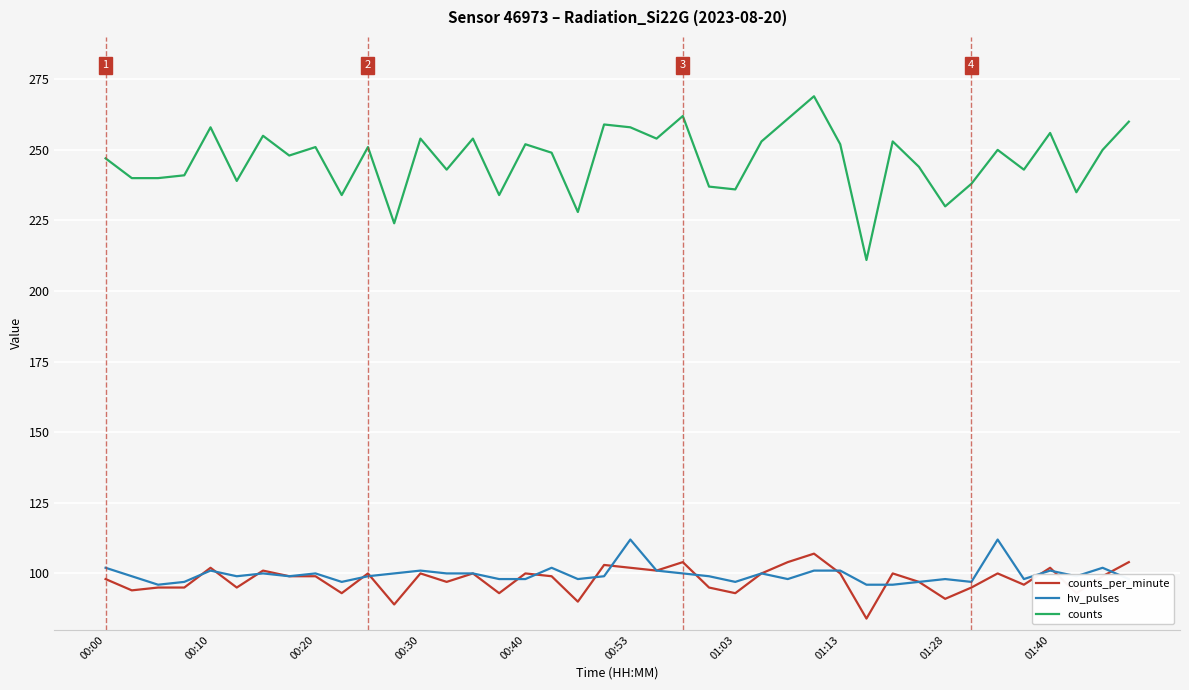

Does the chart display data point markers on the line(s)?

No